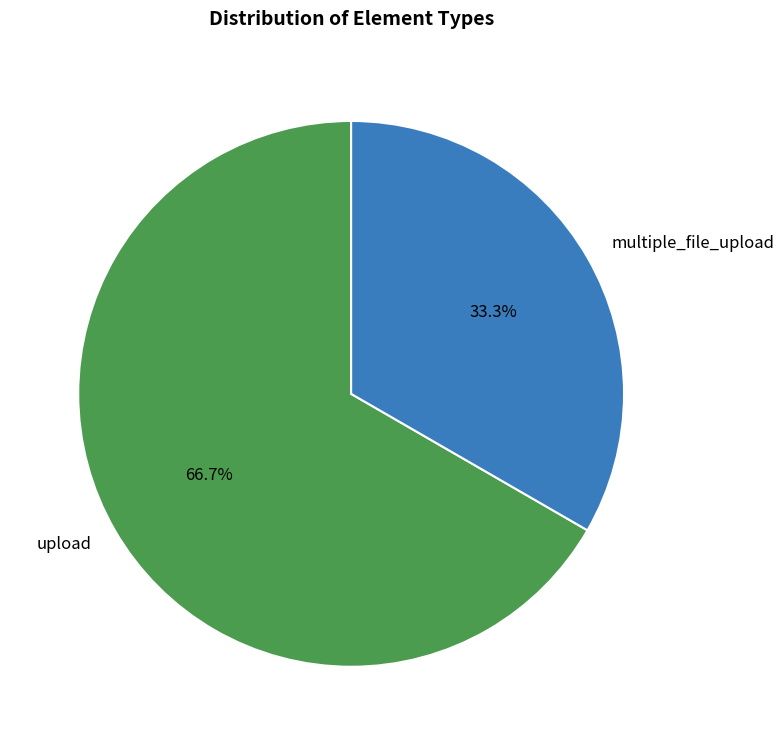

Is there a majority slice in this chart?

Yes